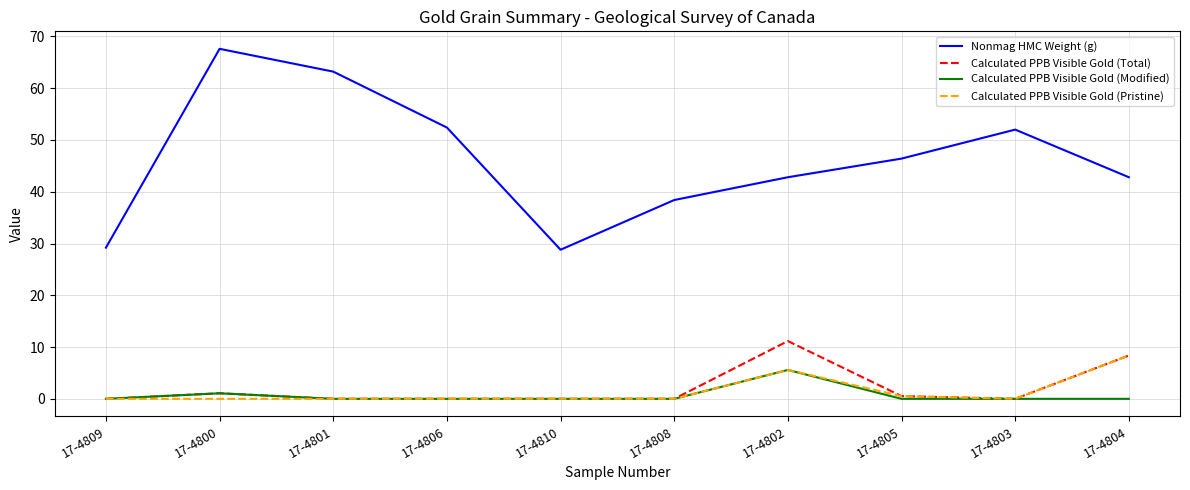

What is the difference between the highest and lowest values at 17-4801?

63.2